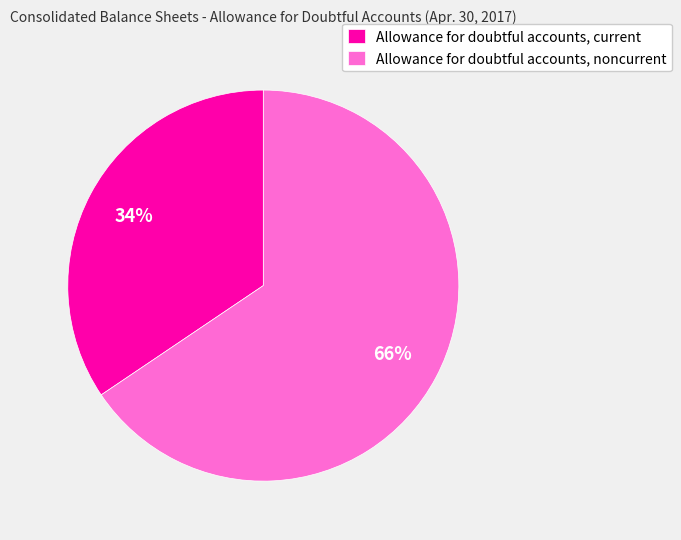

What is the smallest slice in the pie chart?

Allowance for doubtful accounts, current